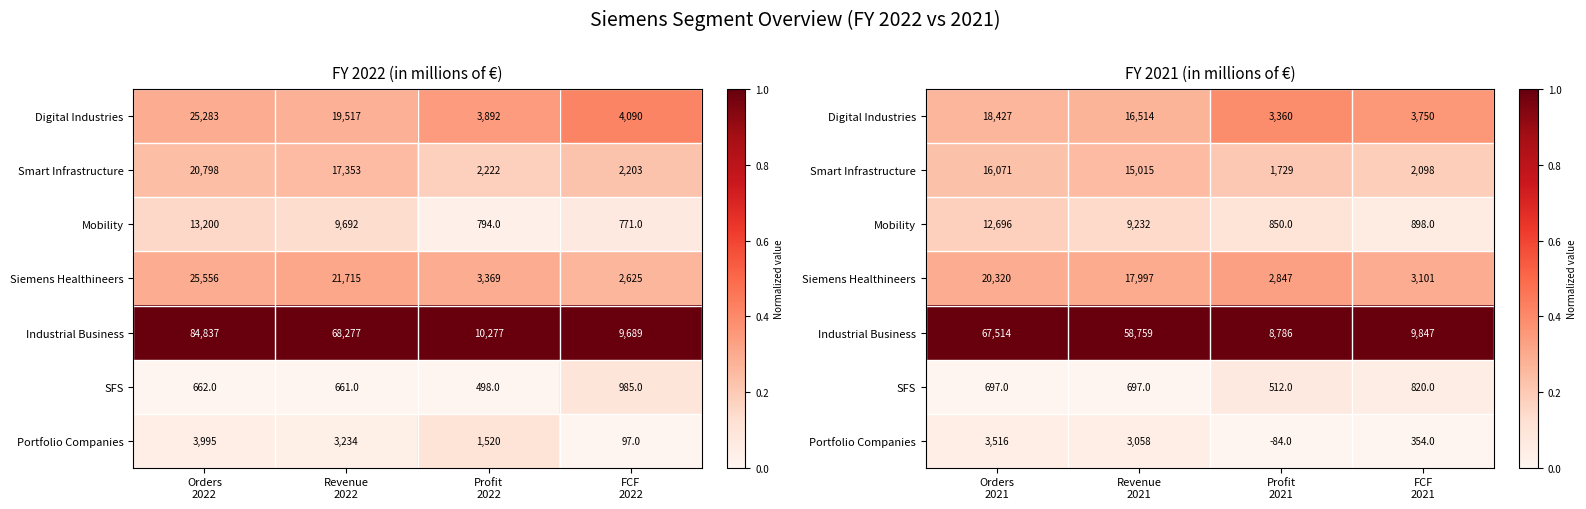

What value does the Digital Industries series have at Orders 2021?

0.3